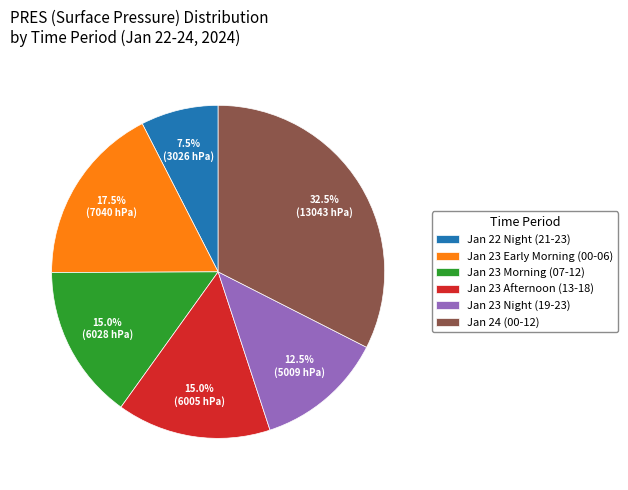

Which category has the biggest portion of the pie?

Jan 24 (00-12)